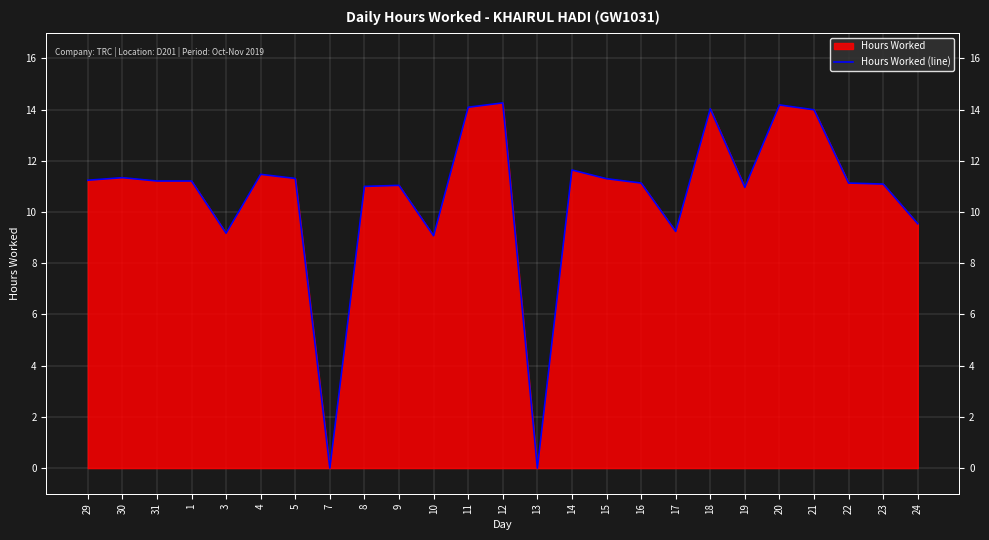

Reading left to right, list all the values displayed in this chart.

11.2	11.3	11.2	11.2	9.2	11.5	11.3	0.0	11.0	11.0	9.1	14.1	14.3	0.0	11.6	11.3	11.1	9.2	14.0	11.0	14.2	14.0	11.1	11.1	9.5